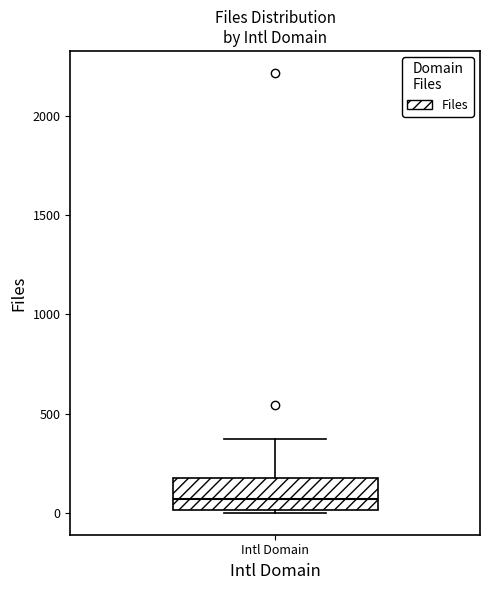

Read this box plot against the y-axis: the position of the median line, the range covered by the box, and the ends of both whiskers. The values are not printed on the chart, so give them approximately, as read against the axis.

median 50, box 0 to 200, whiskers 0 to 350